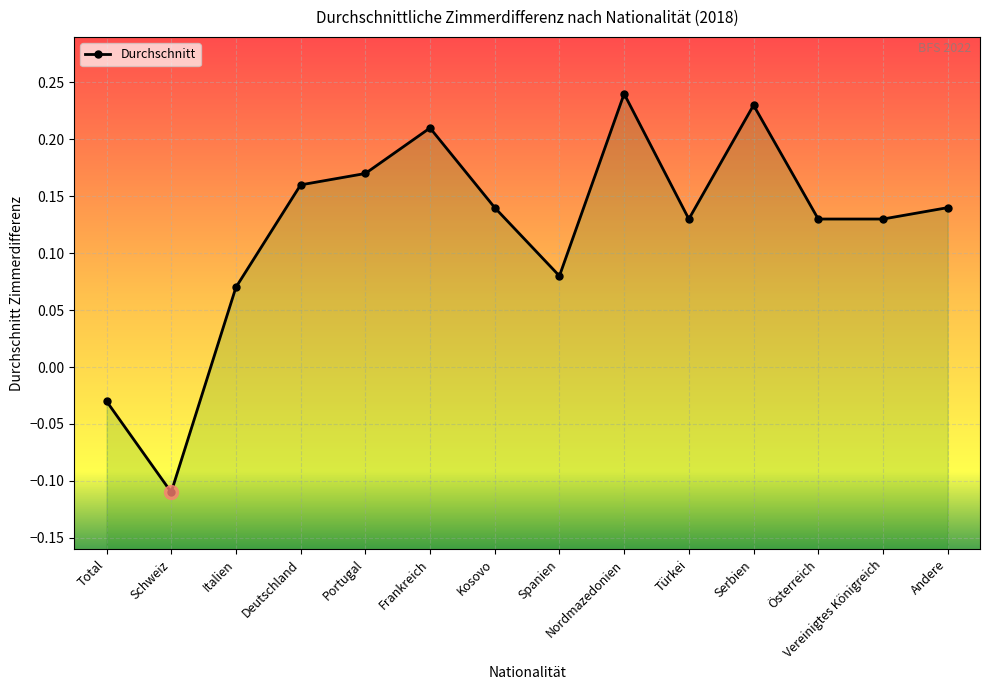

The value at Total is -0.0. True or false?

True